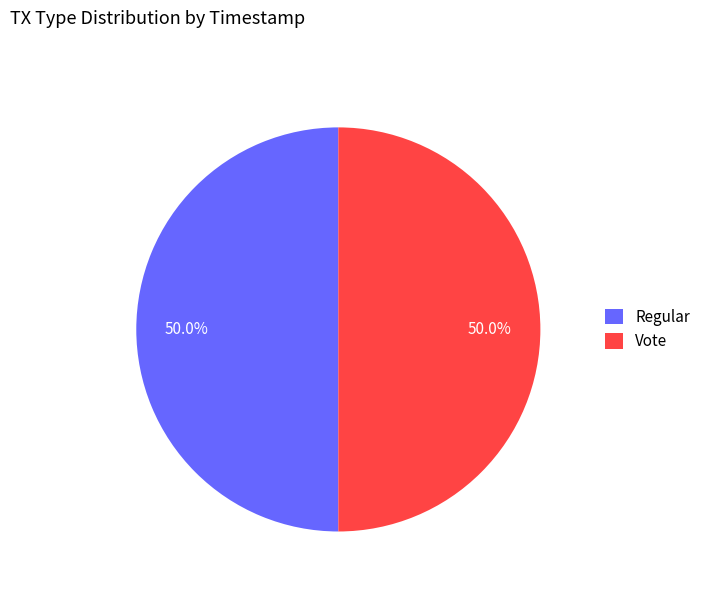

What percentage do Regular and Vote together represent?

100.0%